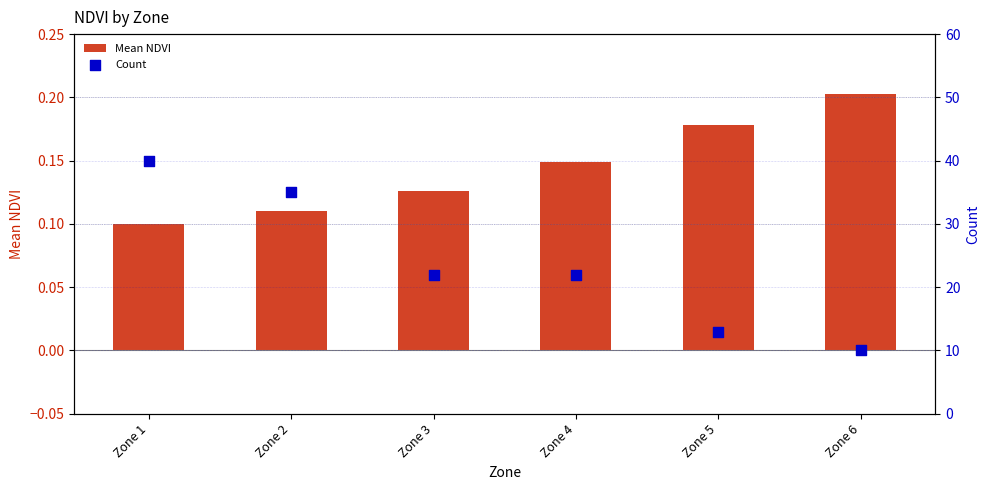

What are all the series names shown in the legend?

Mean NDVI, Count